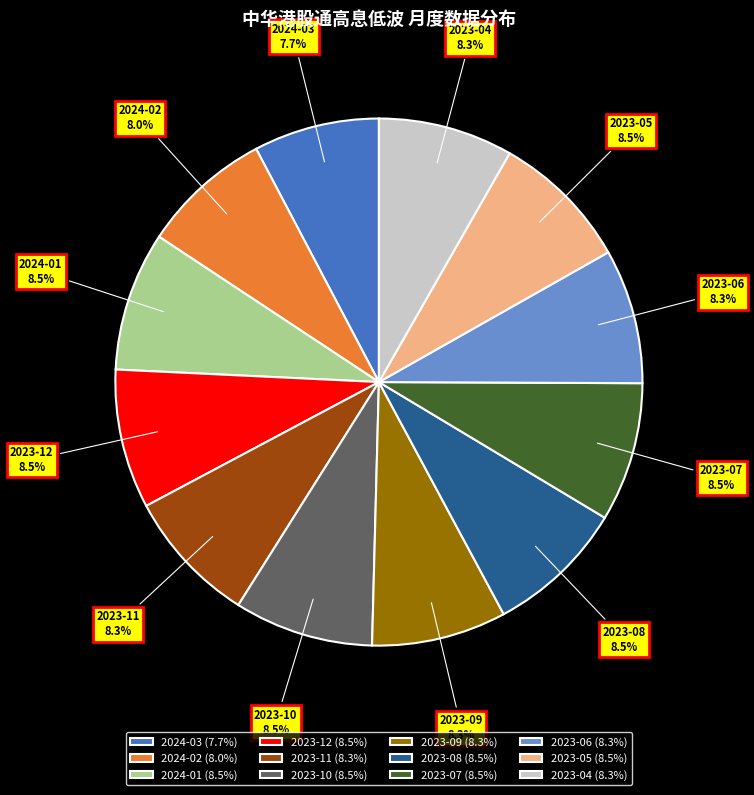

What percentage is NOT represented by 2023-10?

91.5%